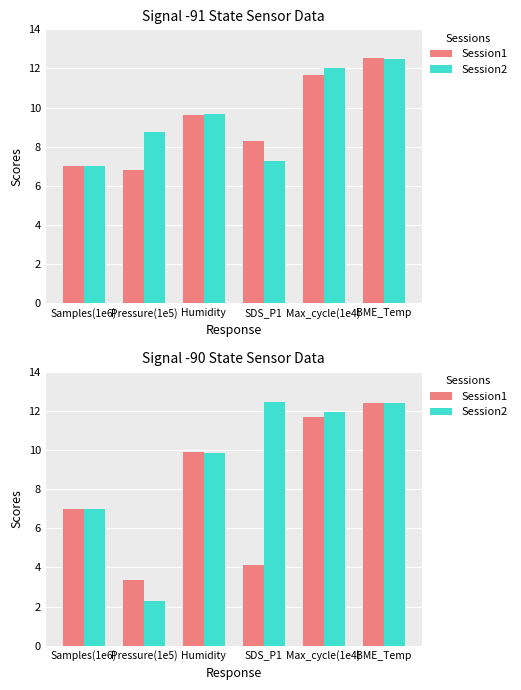

True or false: Session2 has a value of 2.3 at Pressure(1e5).

True